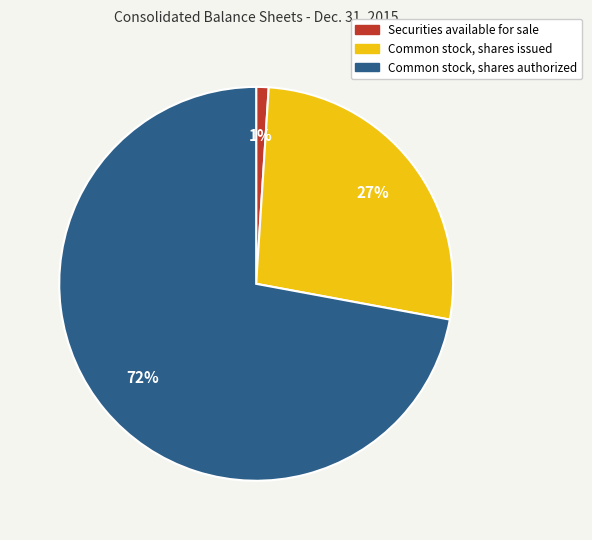

Is there any slice that represents more than half of the pie?

Yes